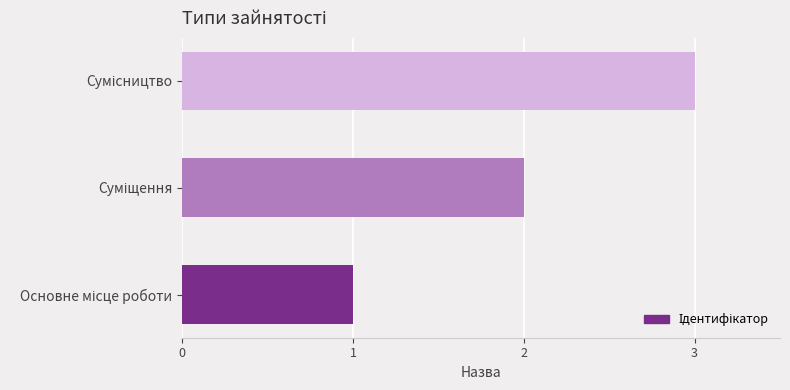

How many data points does each series have?

3